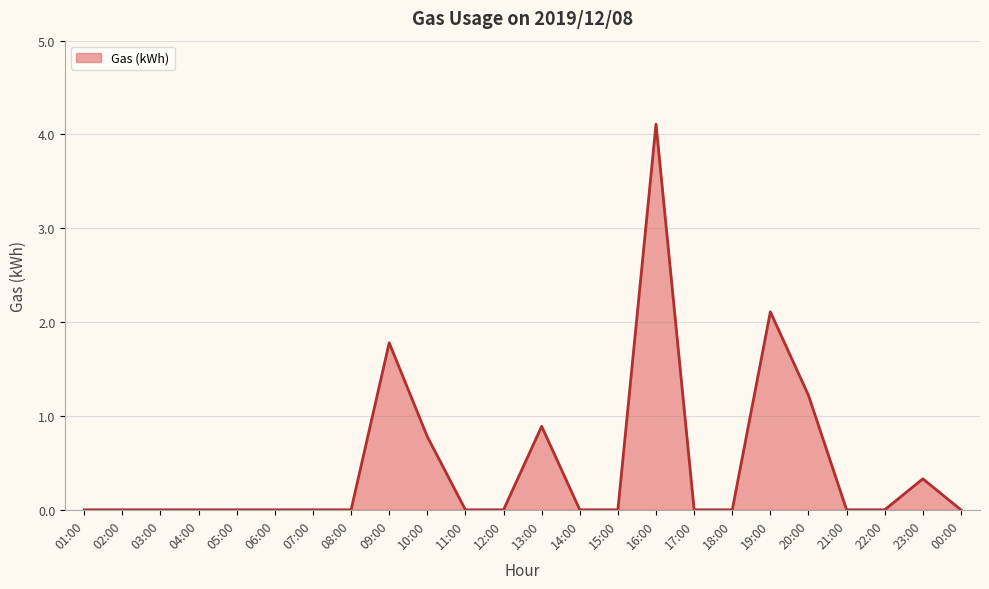

Which label corresponds to the largest value in the chart?

16:00